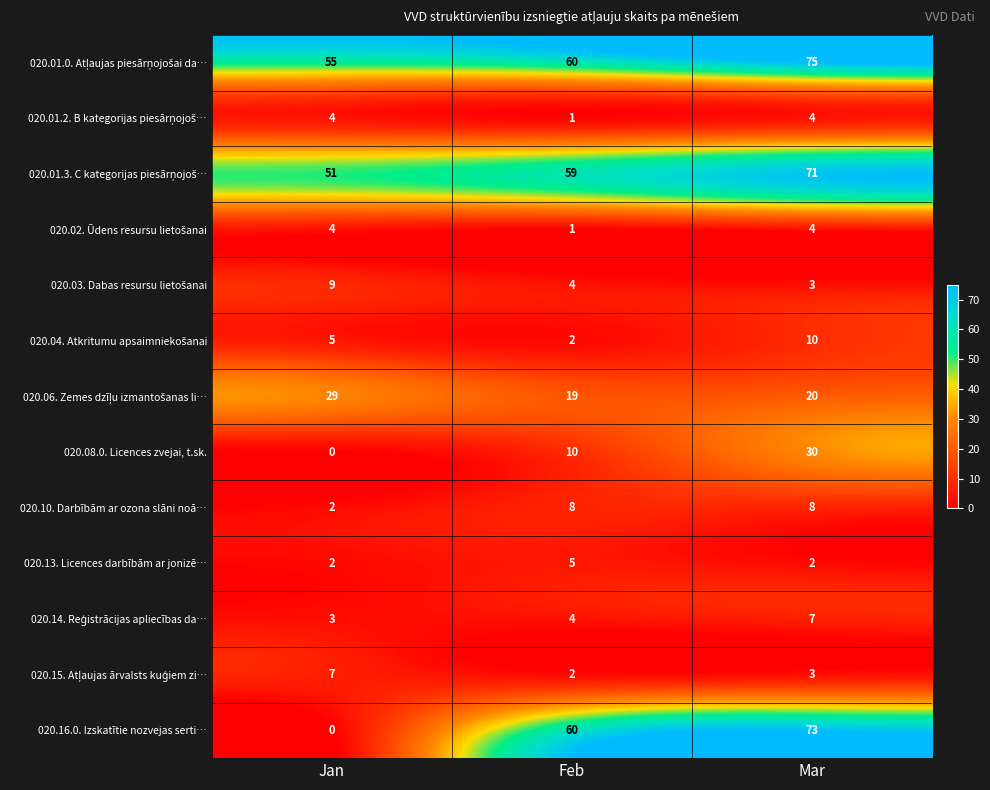

Which series changed the most between Feb and Mar?

020.08.0. Licences zvejai, t.sk.